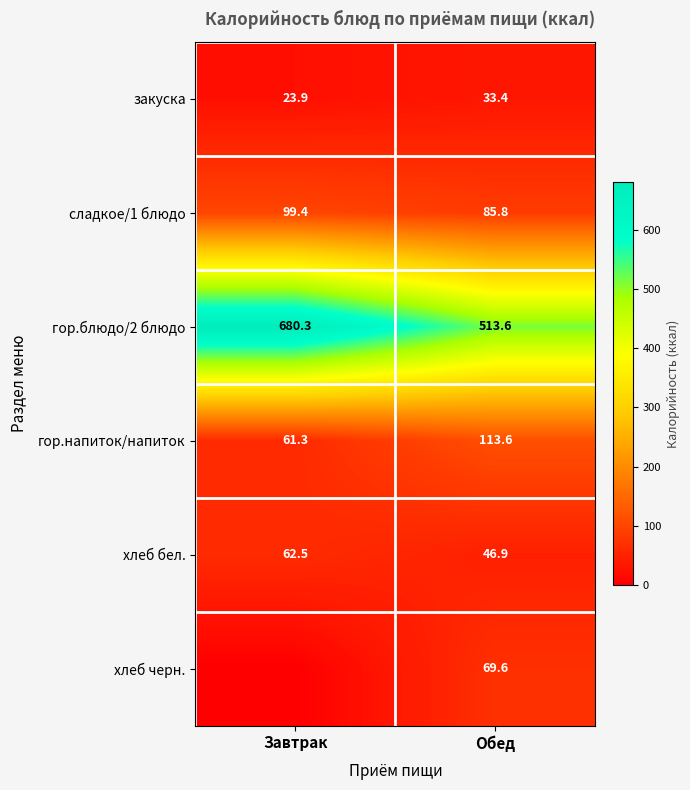

Is the value of сладкое/1 блюдо at Завтрак greater than the value of гор.блюдо/2 блюдо at Завтрак?

No